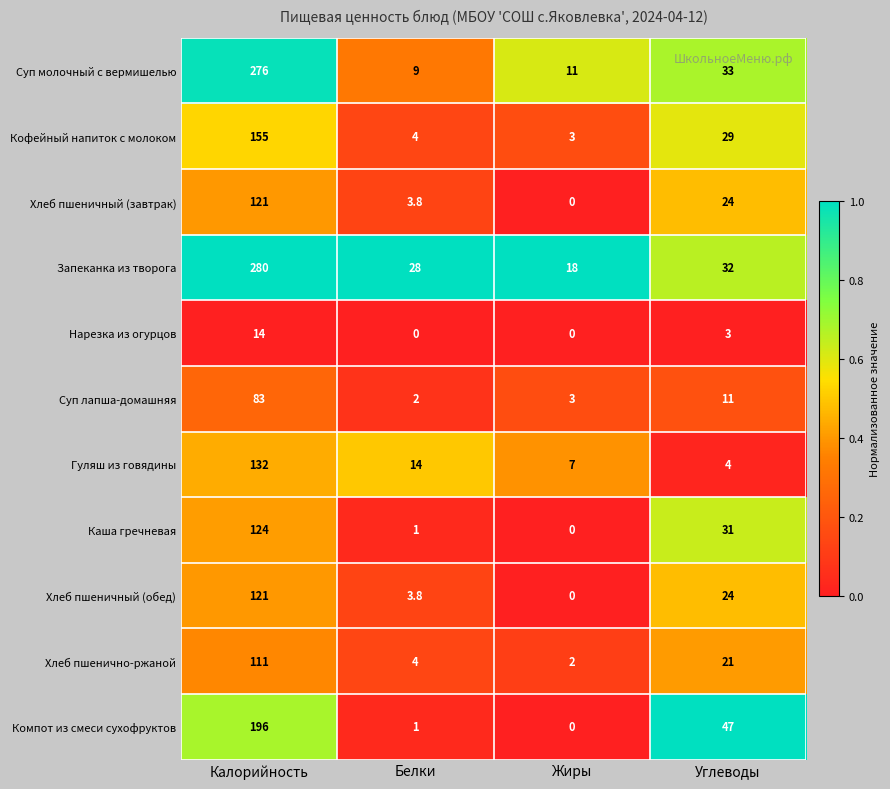

How many values in the Нарезка из огурцов series are below 3?

2